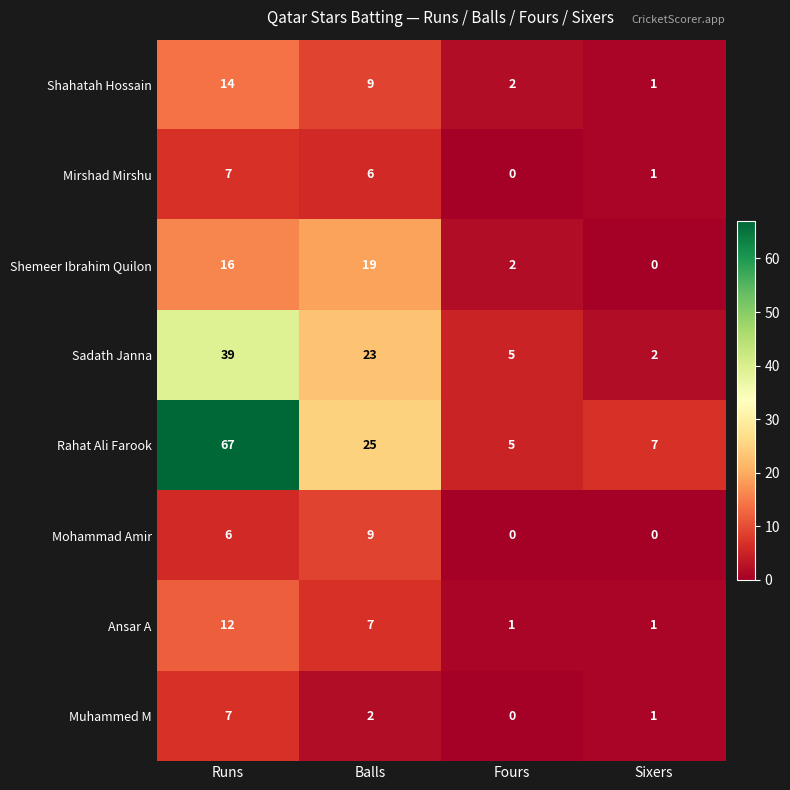

At how many categories does at least one series exceed 53?

1